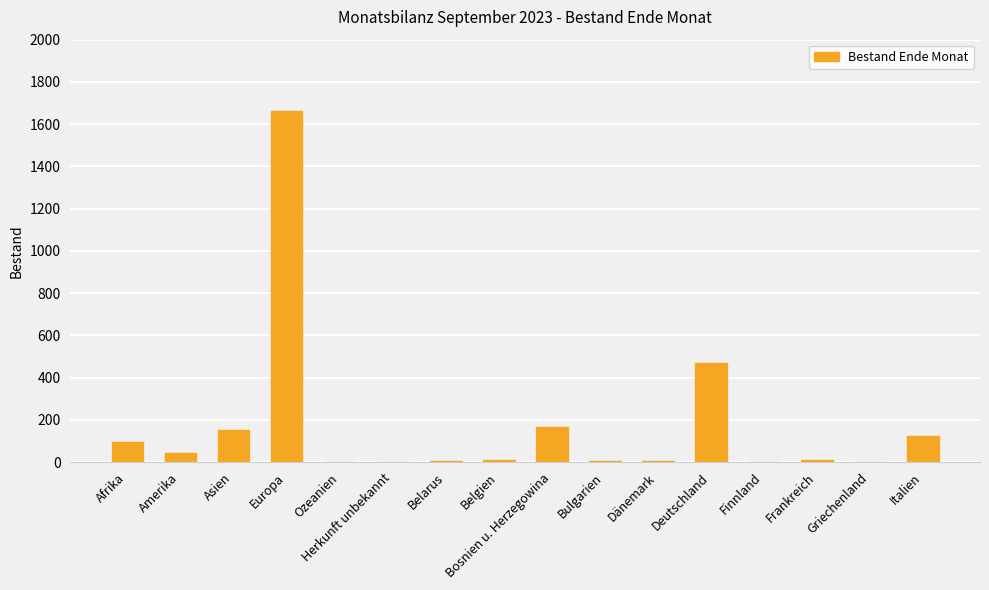

True or false: the data shows 191 at Italien.

False